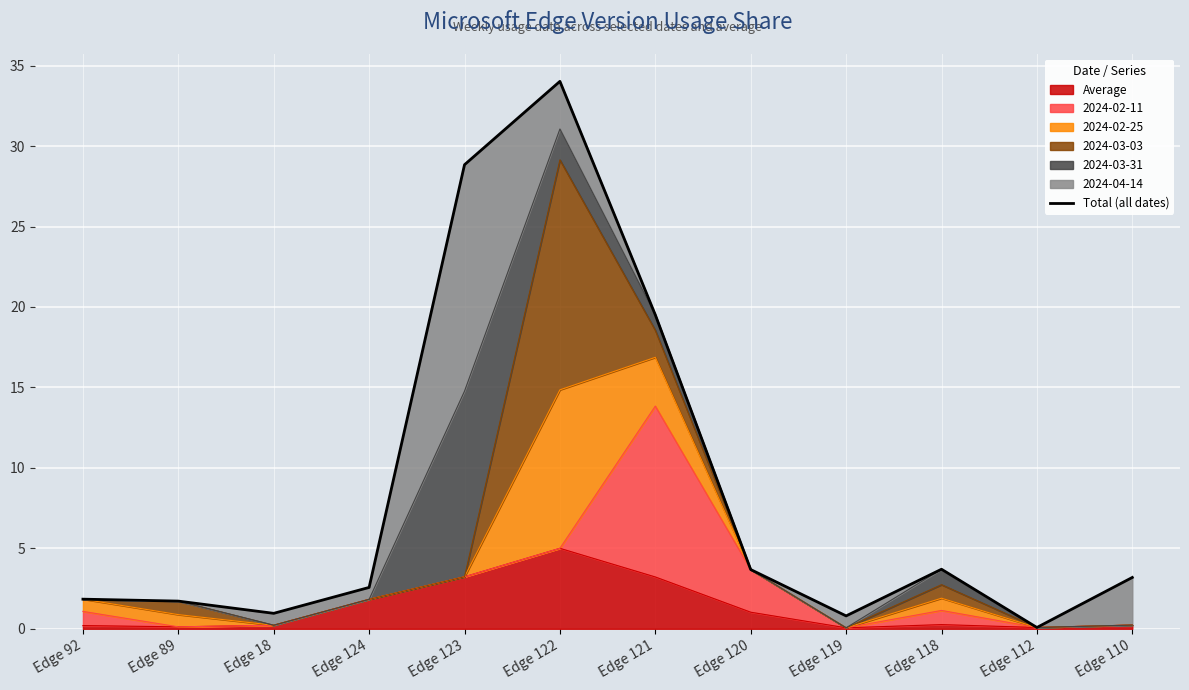

Between Edge 124 and Edge 120, which is larger?

Edge 120